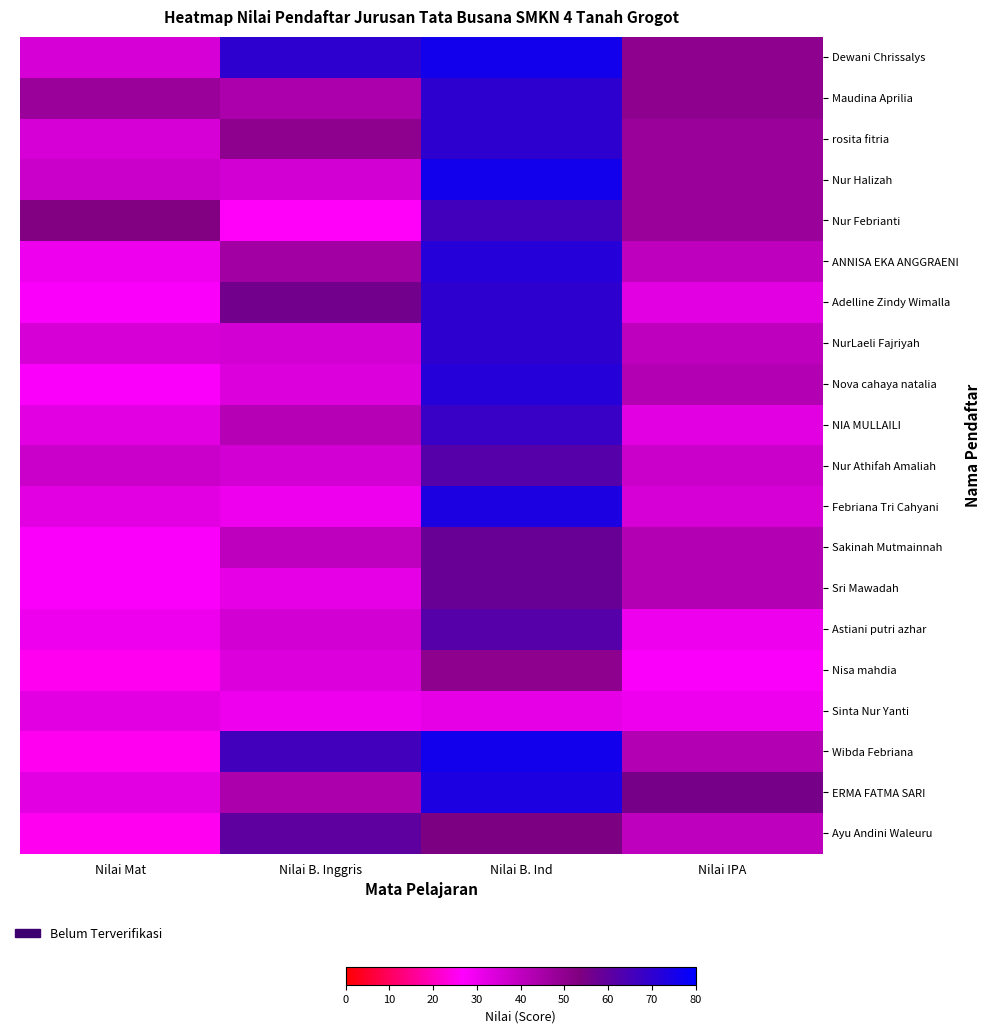

Rank the series by their maximum value, from highest to lowest.

Dewani Chrissalys, Nur Halizah, Wibda Febriana, Febriana Tri Cahyani, ERMA FATMA SARI, ANNISA EKA ANGGRAENI, Nova cahaya natalia, Maudina Aprilia, rosita fitria, Adelline Zindy Wimalla, NurLaeli Fajriyah, NIA MULLAILI, Nur Febrianti, Nur Athifah Amaliah, Astiani putri azhar, Ayu Andini Waleuru, Sakinah Mutmainnah, Sri Mawadah, Nisa mahdia, Sinta Nur Yanti